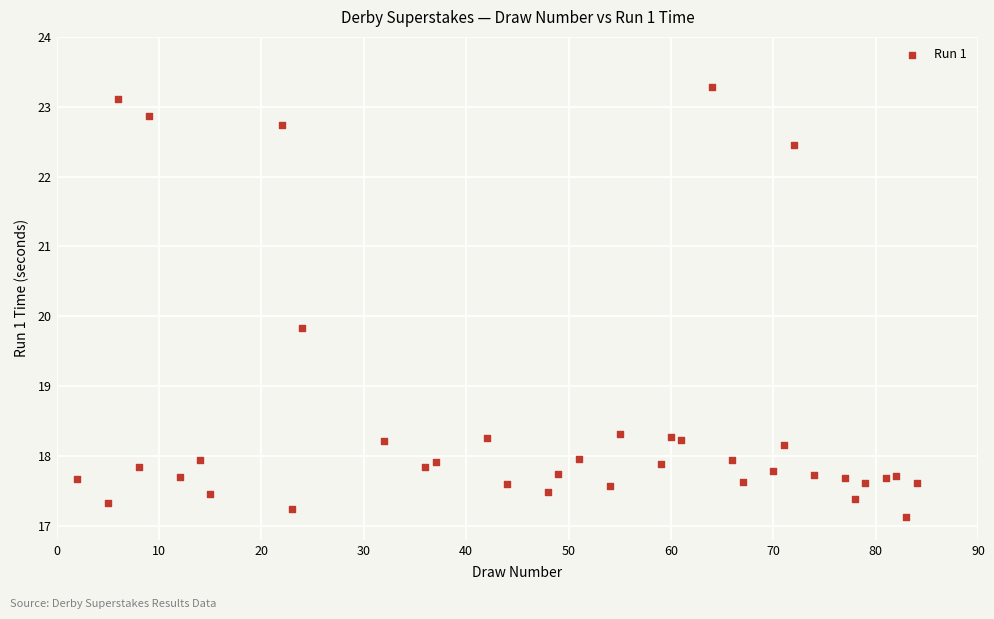

What is the range of X values (max minus min)?

82.0